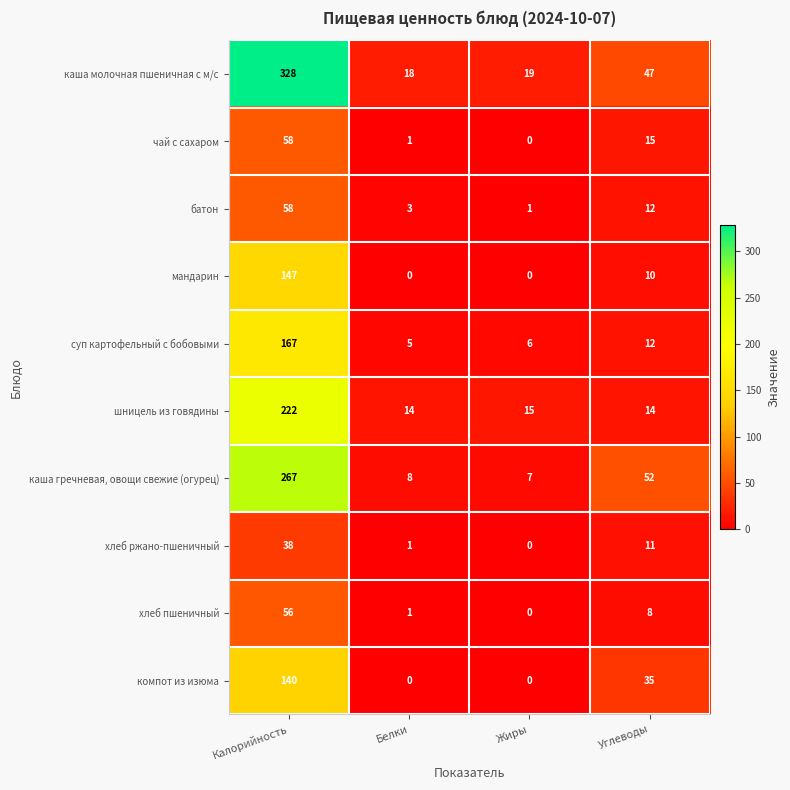

At which label does суп картофельный с бобовыми first exceed 12?

Калорийность